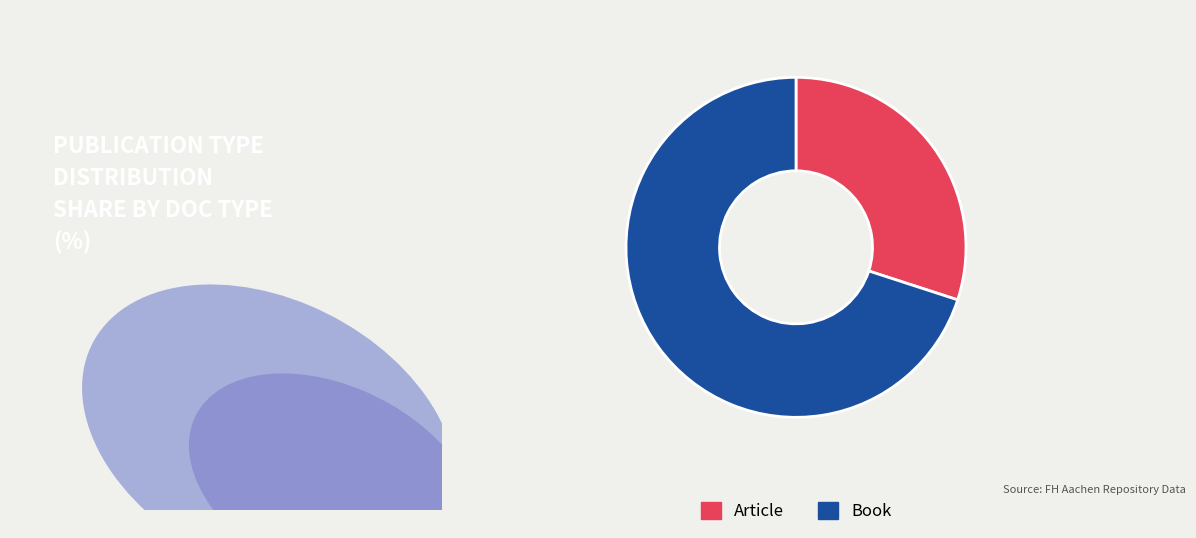

What is the smallest slice in the pie chart?

Article